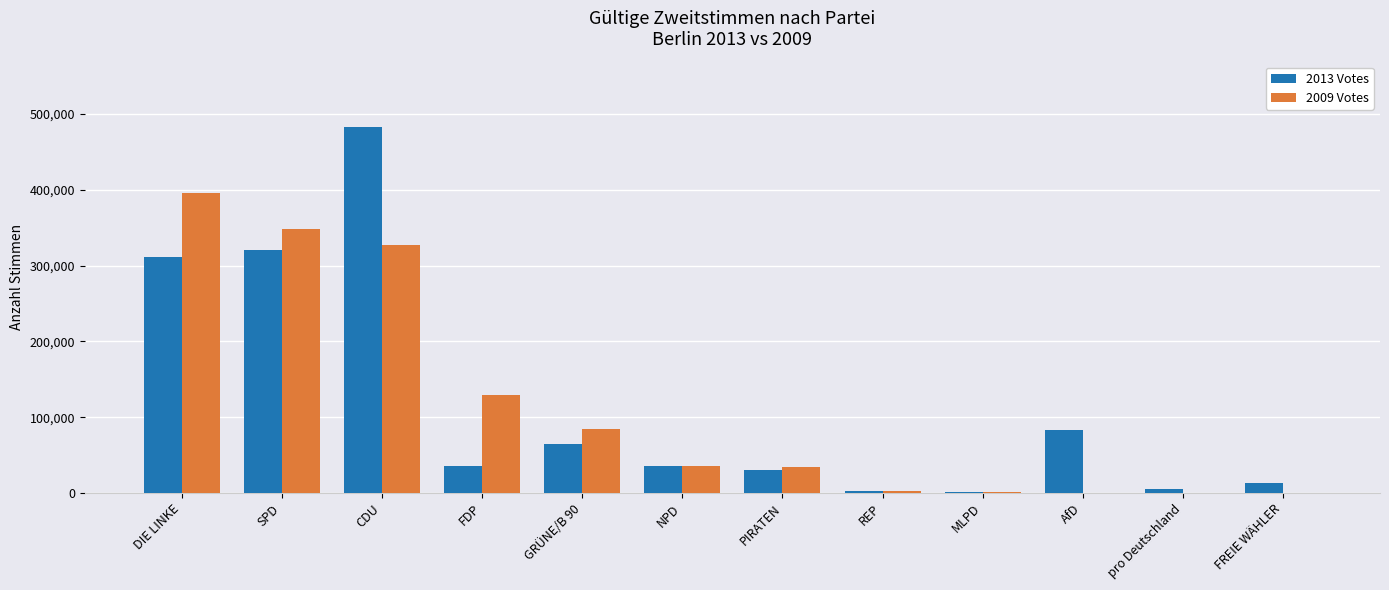

Are the bars horizontal?

No